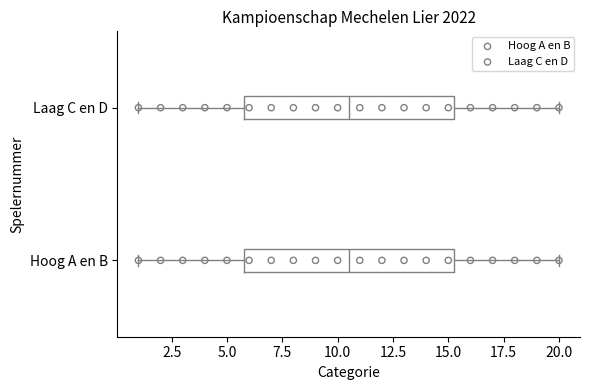

Reading bottom to top, transcribe this box plot: for each box, give where its median line is, the range the box spans, and where its two whiskers end, as read against the x-axis. The values are not printed on the chart, so give them approximately, as read against the axis.

Hoog A en B: median 10.5, box 6.0 to 15.5, whiskers 1.0 to 20.0
Laag C en D: median 10.5, box 6.0 to 15.5, whiskers 1.0 to 20.0